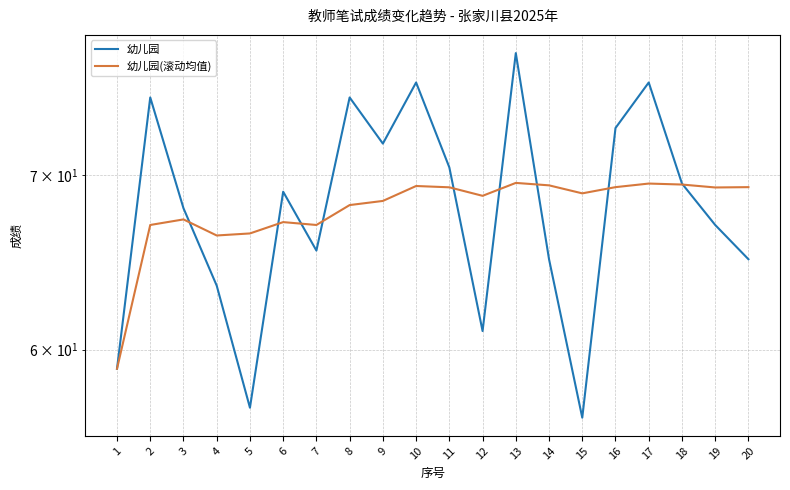

After their last crossing, which series has the higher values: 幼儿园 or 幼儿园(滚动均值)?

幼儿园(滚动均值)